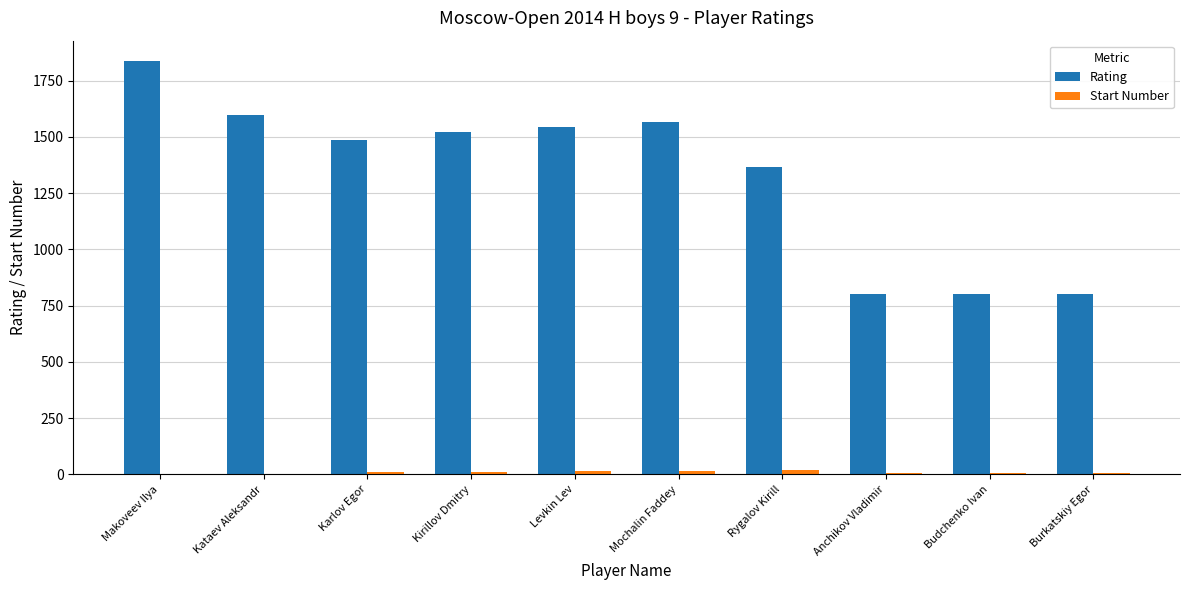

What is the maximum value shown in the chart?

1836